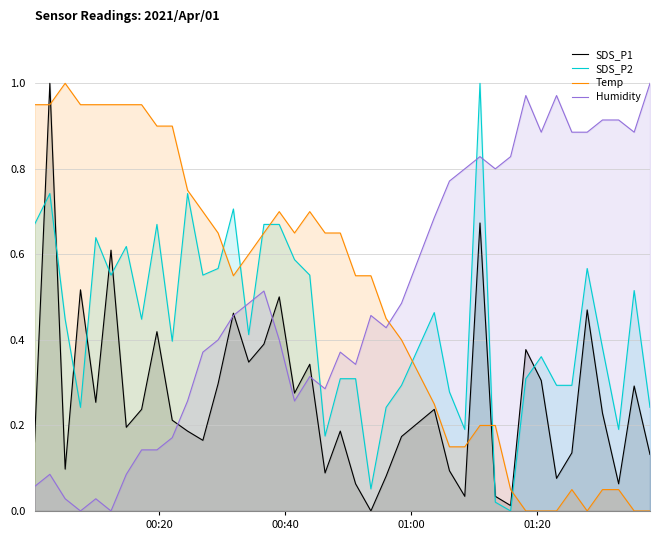

What is the difference between the second highest and minimum values in the Humidity series?

1.0